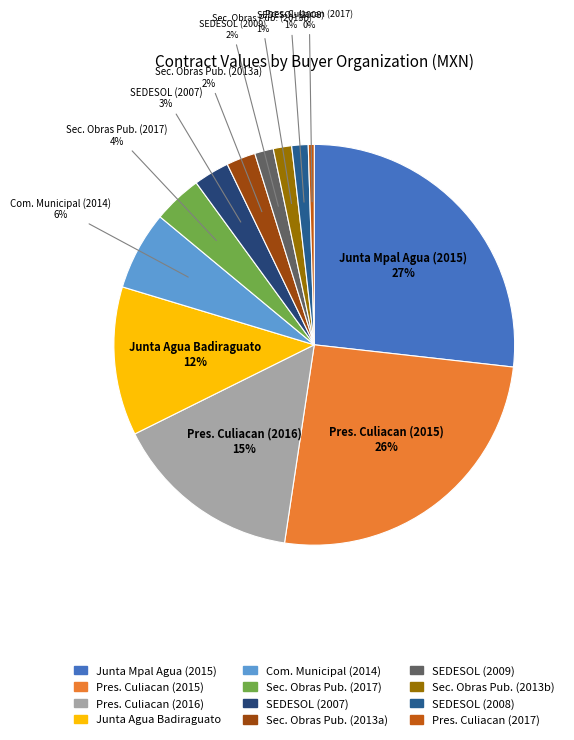

To the nearest percent, what portion does Sec. Obras Pub. (2013a) represent?

2%